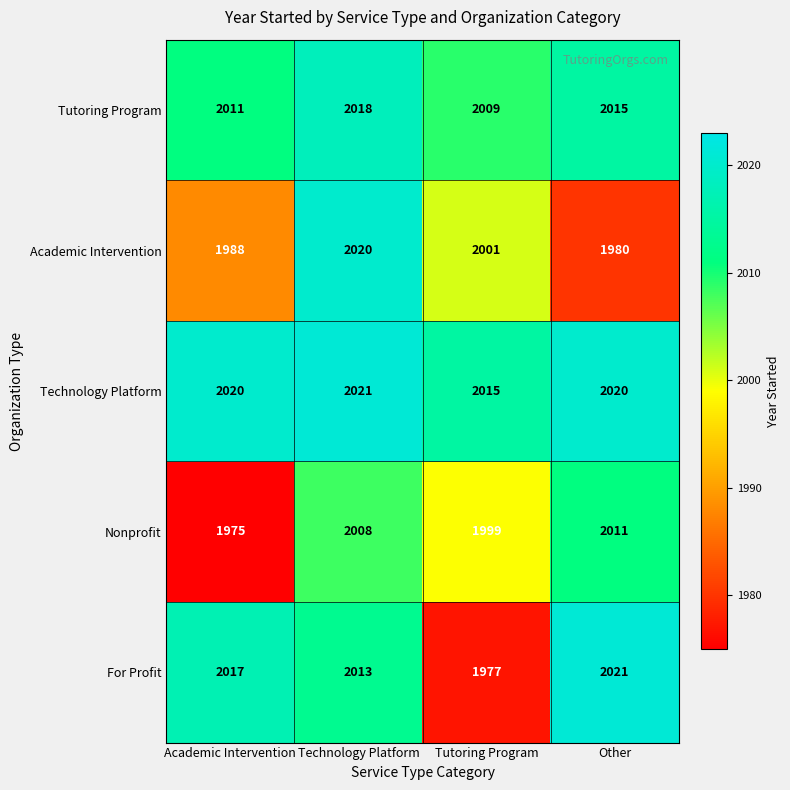

Reading right to left, what are all the values shown in this chart?

Tutoring Program: Other=2015	Tutoring Program=2009	Technology Platform=2018	Academic Intervention=2011
Academic Intervention: Other=1980	Tutoring Program=2001	Technology Platform=2020	Academic Intervention=1988
Technology Platform: Other=2020	Tutoring Program=2015	Technology Platform=2021	Academic Intervention=2020
Nonprofit: Other=2011	Tutoring Program=1999	Technology Platform=2008	Academic Intervention=1975
For Profit: Other=2021	Tutoring Program=1977	Technology Platform=2013	Academic Intervention=2017